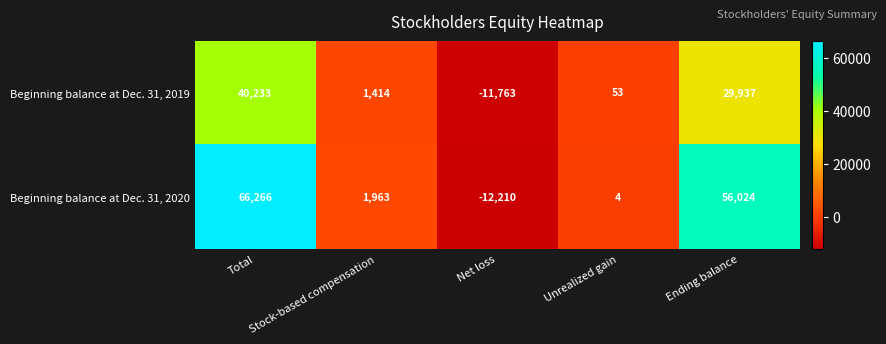

Read the Beginning balance at Dec. 31, 2019 value at Unrealized gain.

53